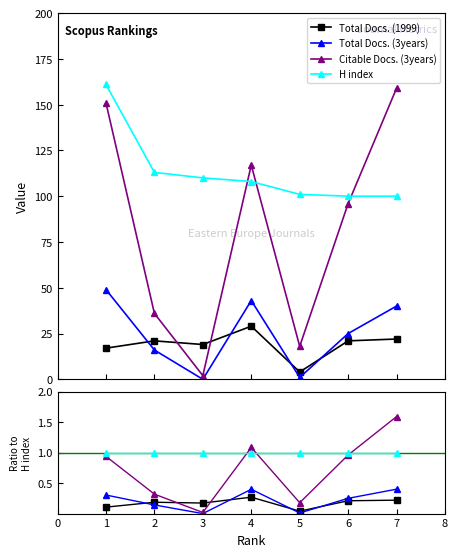

How many lines are shown in the chart?

4